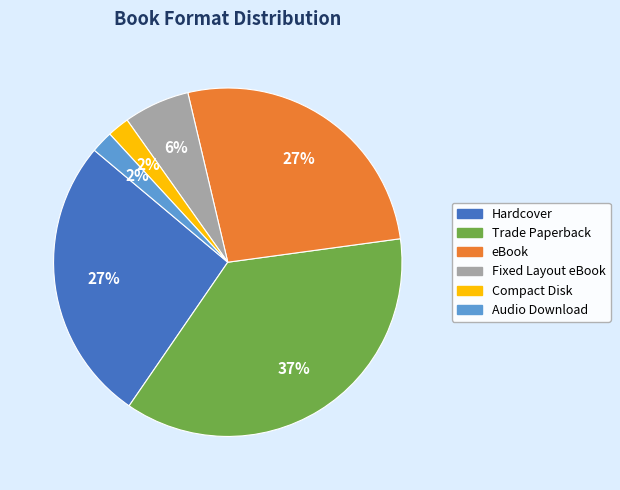

Is there a majority slice in this chart?

No